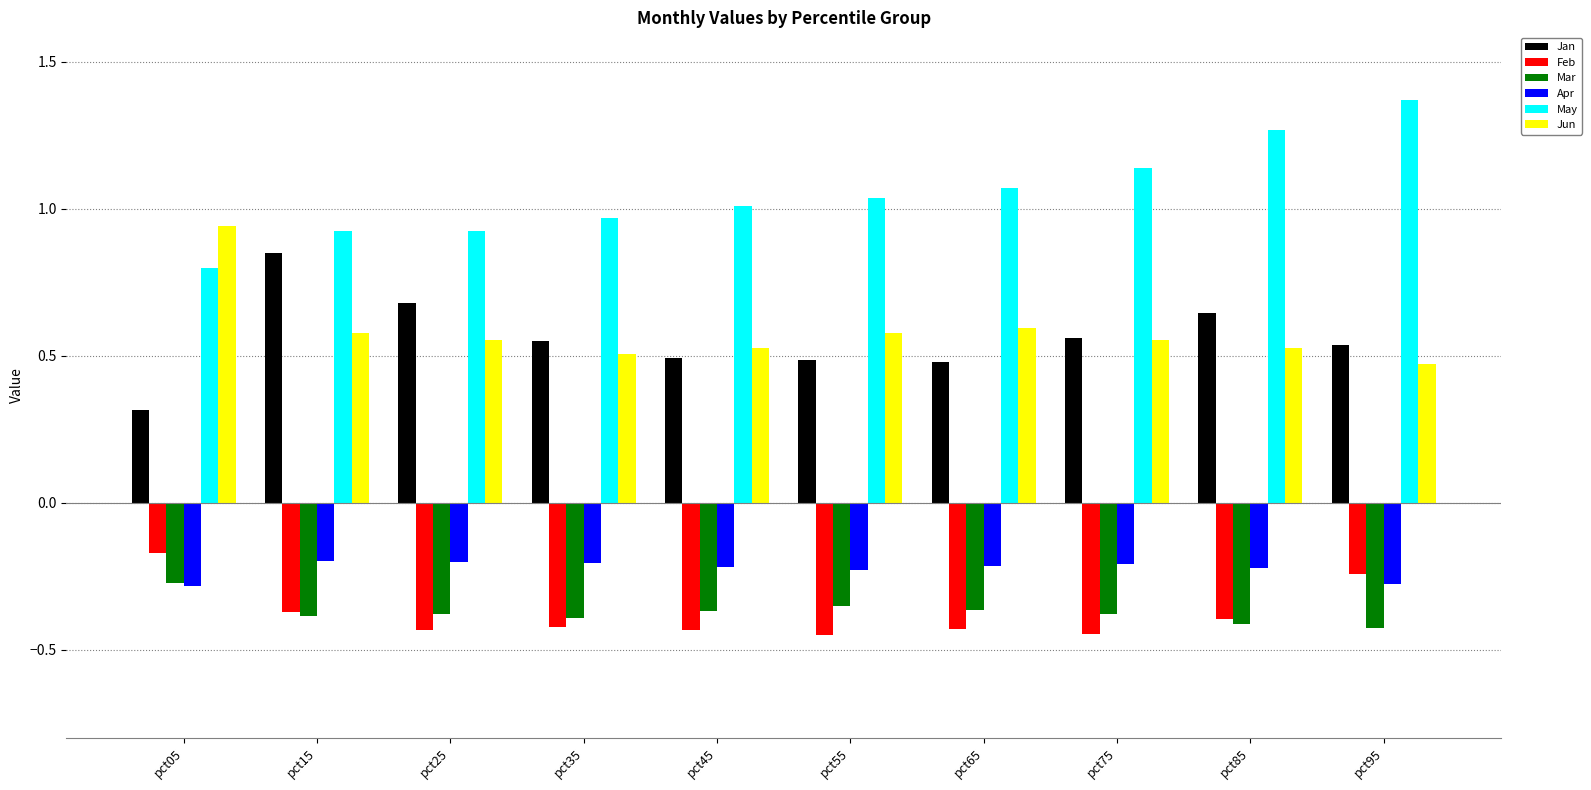

Which series has the widest spread of values?

May